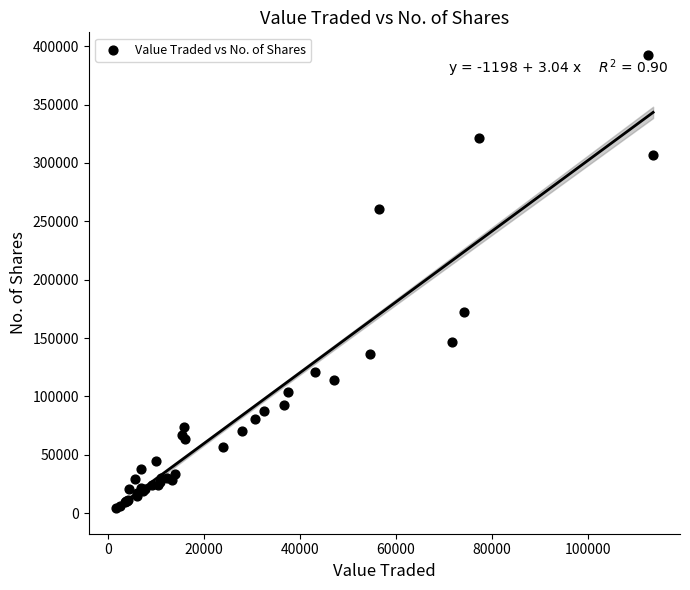

What Y value in the scatter plot is closest to 198503?

172337